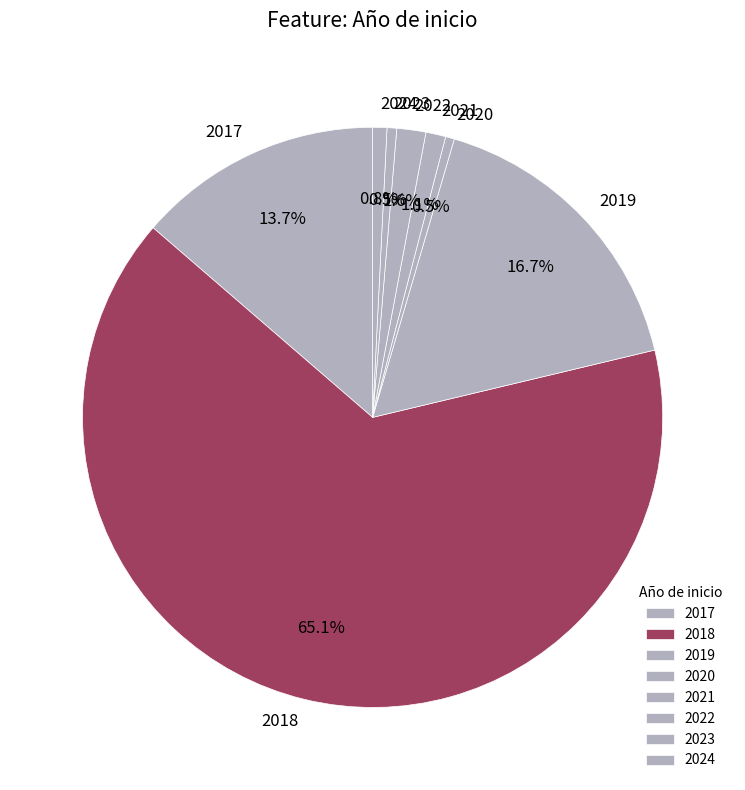

Between 2022 and 2023, which is larger?

2022